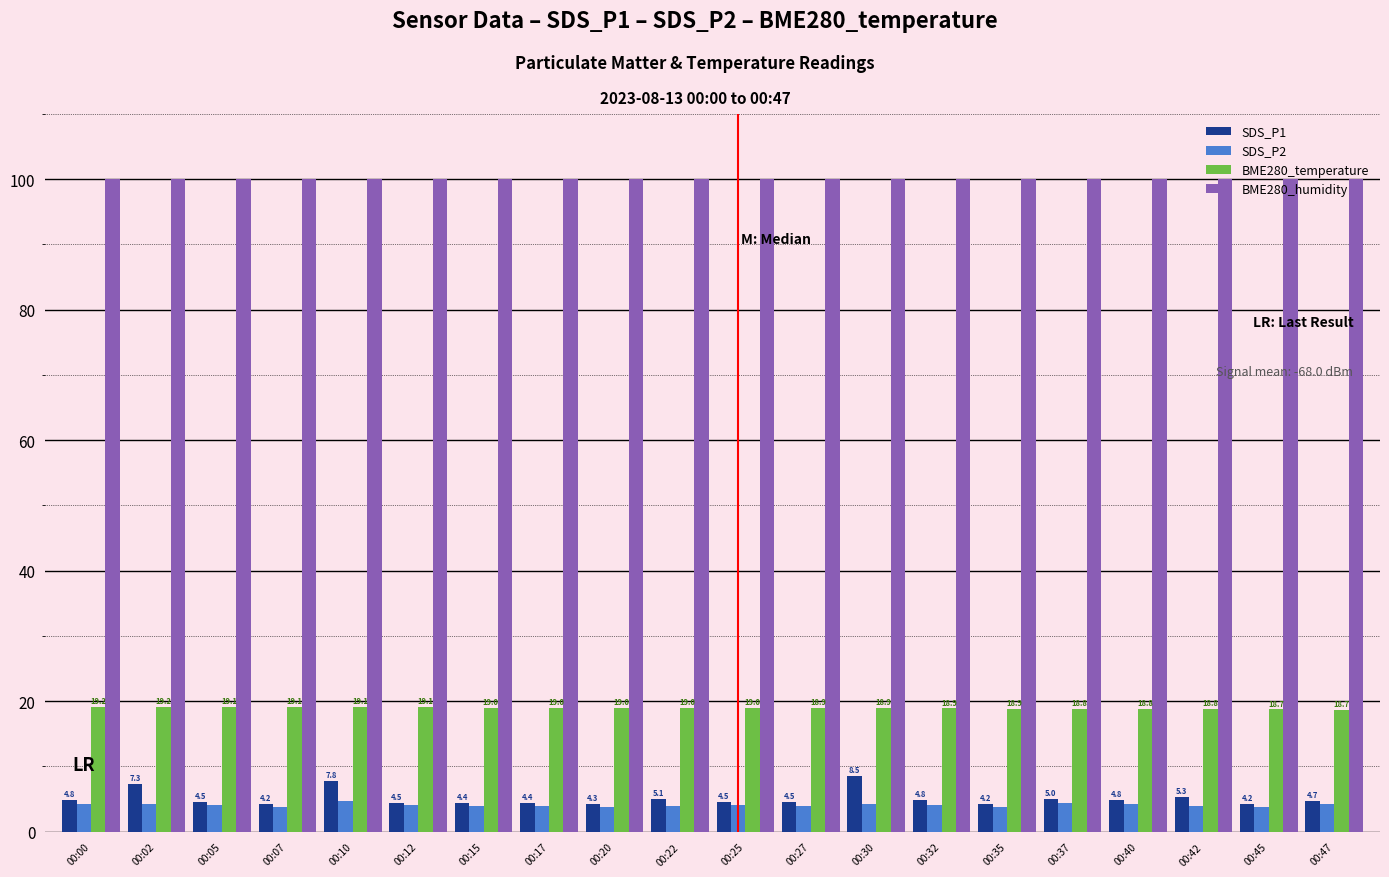

What value does the BME280_temperature series have at 00:22?

19.0